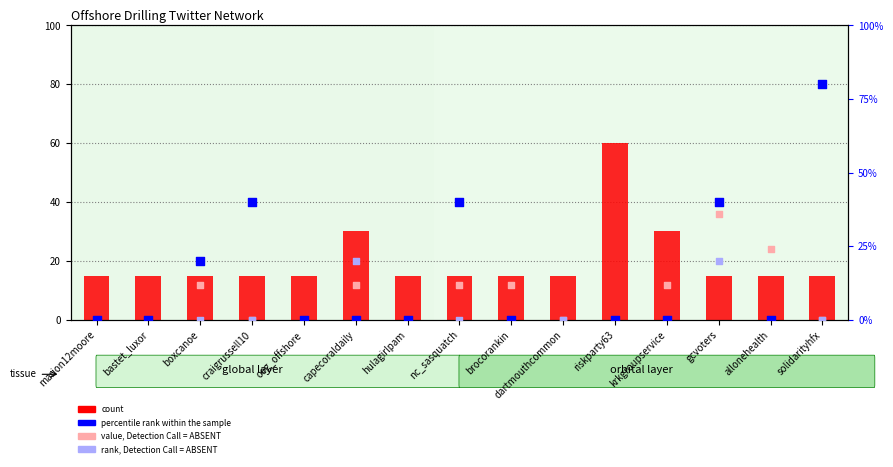

Is the value of percentile rank within the sample at gcvoters greater than the value of value, Detection Call = ABSENT at brocorankin?

Yes